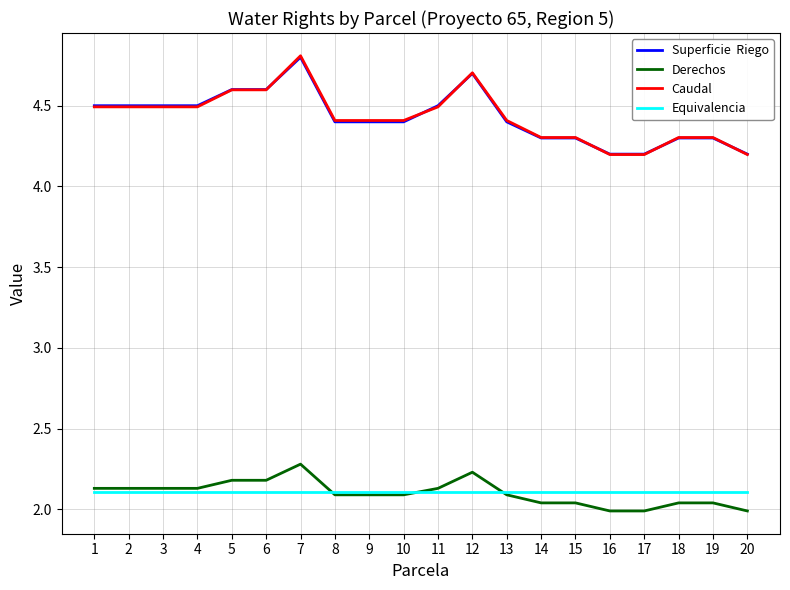

What is the maximum value shown in the chart?

4.8